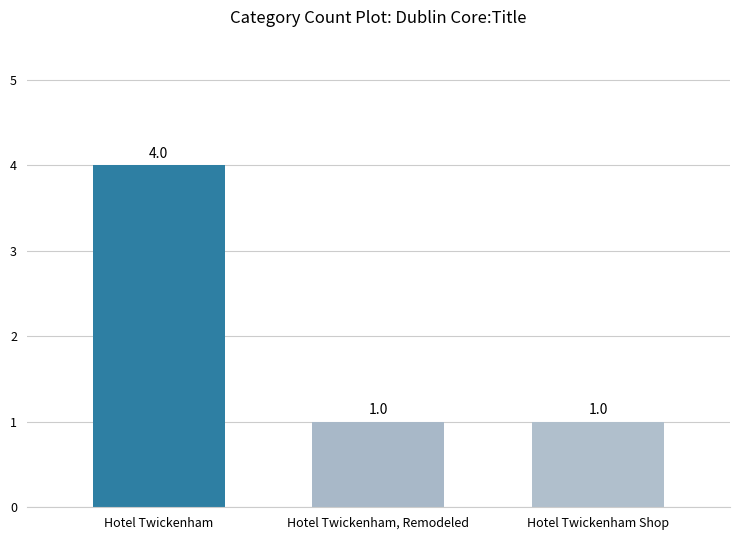

What is the label of the 2nd bar from the right?

Hotel Twickenham, Remodeled